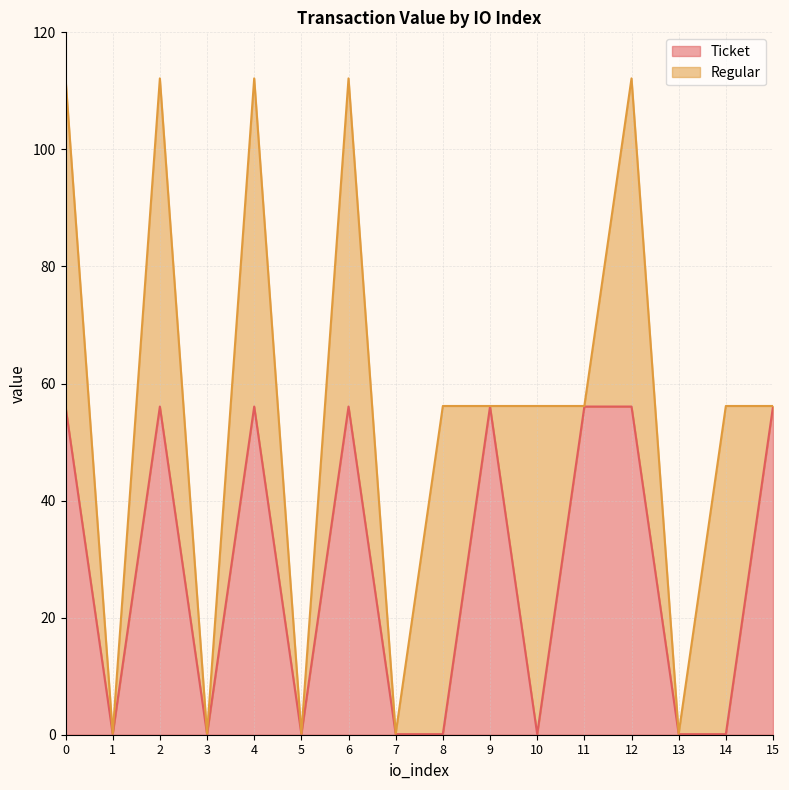

What is the approximate value at 3?

0.1